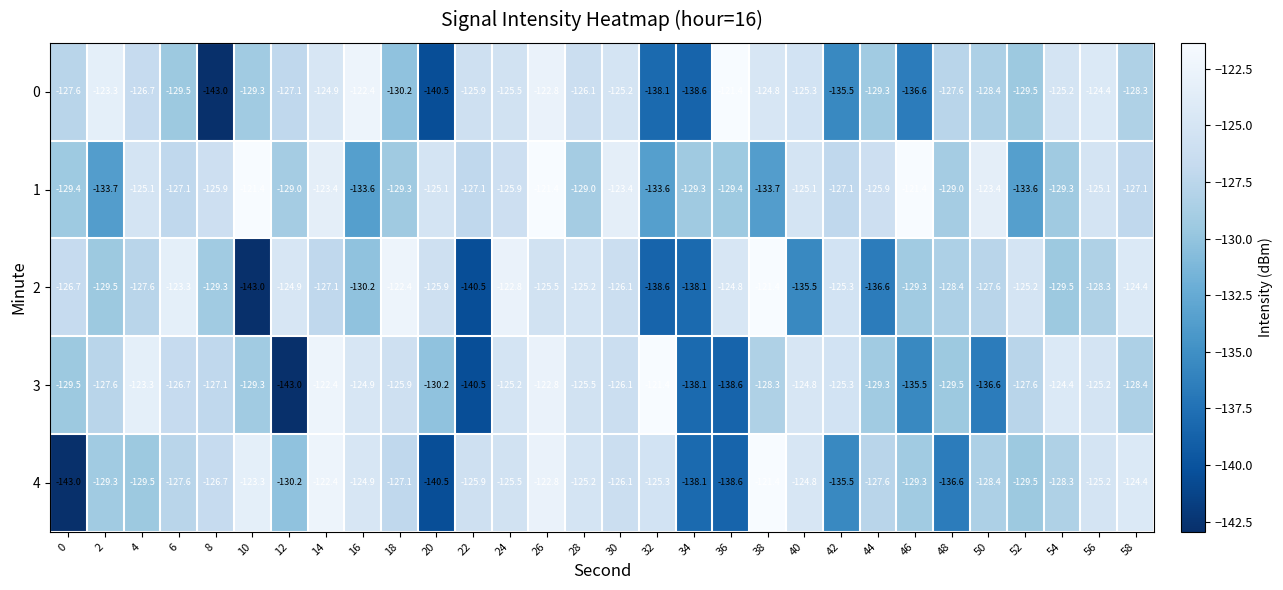

What is the total value across all series at 22?

-659.9